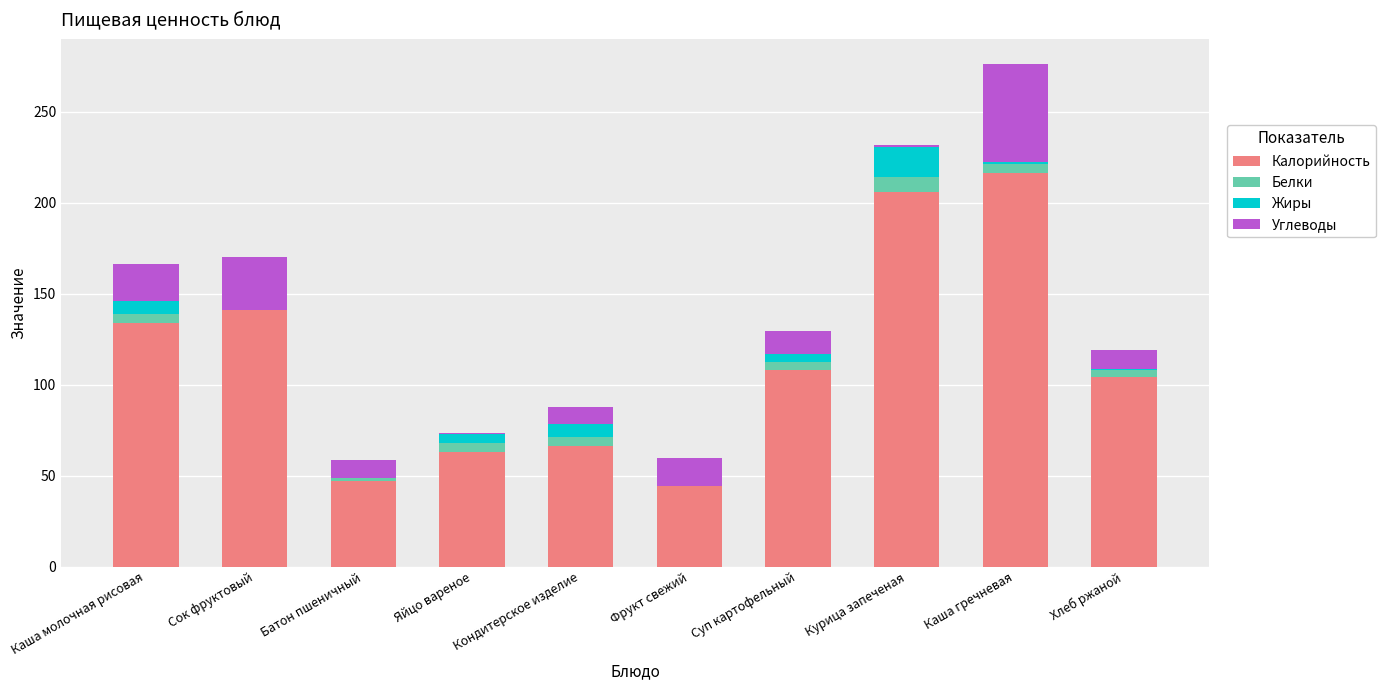

How many categories are shown in the chart?

10